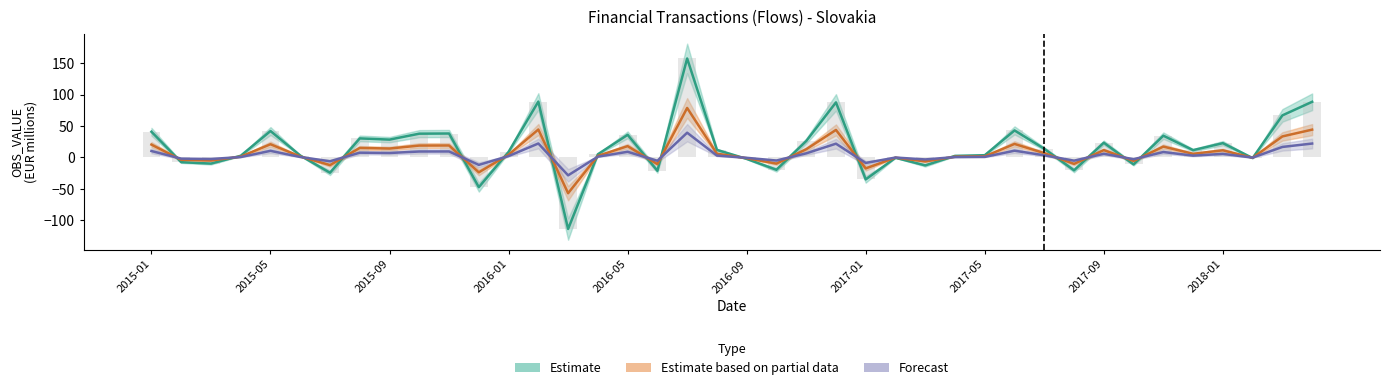

Are the bars horizontal?

No